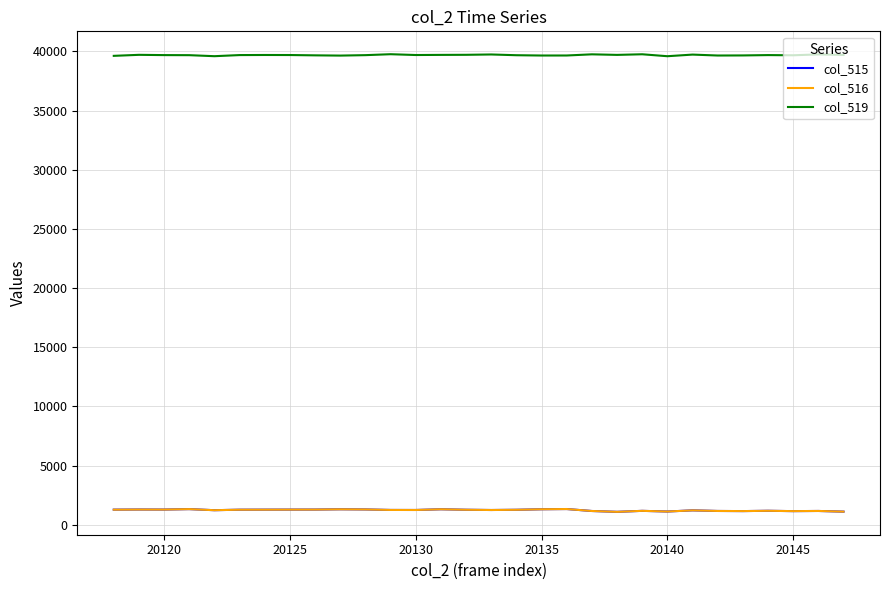

What is the minimum value for col_519?

39587